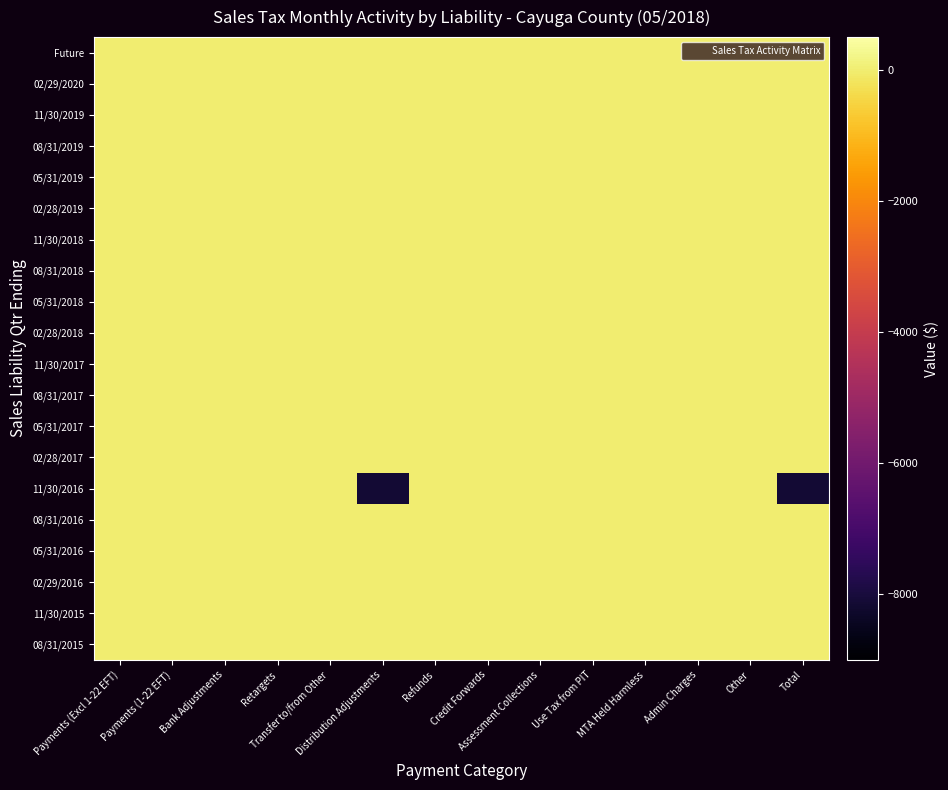

Reading right to left, what are all the values shown in this chart?

Future: Total=0.0	Other=0.0	Admin Charges=0.0	MTA Held Harmless=0.0	Use Tax from PIT=0.0	Assessment Collections=0.0	Credit Forwards=0.0	Refunds=0.0	Distribution Adjustments=0.0	Transfer to/from Other=0.0	Retargets=0.0	Bank Adjustments=0.0	Payments (1-22 EFT)=0.0	Payments (Excl 1-22 EFT)=0.0
02/29/2020: Total=0.0	Other=0.0	Admin Charges=0.0	MTA Held Harmless=0.0	Use Tax from PIT=0.0	Assessment Collections=0.0	Credit Forwards=0.0	Refunds=0.0	Distribution Adjustments=0.0	Transfer to/from Other=0.0	Retargets=0.0	Bank Adjustments=0.0	Payments (1-22 EFT)=0.0	Payments (Excl 1-22 EFT)=0.0
11/30/2019: Total=0.0	Other=0.0	Admin Charges=0.0	MTA Held Harmless=0.0	Use Tax from PIT=0.0	Assessment Collections=0.0	Credit Forwards=0.0	Refunds=0.0	Distribution Adjustments=0.0	Transfer to/from Other=0.0	Retargets=0.0	Bank Adjustments=0.0	Payments (1-22 EFT)=0.0	Payments (Excl 1-22 EFT)=0.0
08/31/2019: Total=0.0	Other=0.0	Admin Charges=0.0	MTA Held Harmless=0.0	Use Tax from PIT=0.0	Assessment Collections=0.0	Credit Forwards=0.0	Refunds=0.0	Distribution Adjustments=0.0	Transfer to/from Other=0.0	Retargets=0.0	Bank Adjustments=0.0	Payments (1-22 EFT)=0.0	Payments (Excl 1-22 EFT)=0.0
05/31/2019: Total=0.0	Other=0.0	Admin Charges=0.0	MTA Held Harmless=0.0	Use Tax from PIT=0.0	Assessment Collections=0.0	Credit Forwards=0.0	Refunds=0.0	Distribution Adjustments=0.0	Transfer to/from Other=0.0	Retargets=0.0	Bank Adjustments=0.0	Payments (1-22 EFT)=0.0	Payments (Excl 1-22 EFT)=0.0
02/28/2019: Total=0.0	Other=0.0	Admin Charges=0.0	MTA Held Harmless=0.0	Use Tax from PIT=0.0	Assessment Collections=0.0	Credit Forwards=0.0	Refunds=0.0	Distribution Adjustments=0.0	Transfer to/from Other=0.0	Retargets=0.0	Bank Adjustments=0.0	Payments (1-22 EFT)=0.0	Payments (Excl 1-22 EFT)=0.0
11/30/2018: Total=0.0	Other=0.0	Admin Charges=0.0	MTA Held Harmless=0.0	Use Tax from PIT=0.0	Assessment Collections=0.0	Credit Forwards=0.0	Refunds=0.0	Distribution Adjustments=0.0	Transfer to/from Other=0.0	Retargets=0.0	Bank Adjustments=0.0	Payments (1-22 EFT)=0.0	Payments (Excl 1-22 EFT)=0.0
08/31/2018: Total=0.0	Other=0.0	Admin Charges=0.0	MTA Held Harmless=0.0	Use Tax from PIT=0.0	Assessment Collections=0.0	Credit Forwards=0.0	Refunds=0.0	Distribution Adjustments=0.0	Transfer to/from Other=0.0	Retargets=0.0	Bank Adjustments=0.0	Payments (1-22 EFT)=0.0	Payments (Excl 1-22 EFT)=0.0
05/31/2018: Total=0.0	Other=0.0	Admin Charges=0.0	MTA Held Harmless=0.0	Use Tax from PIT=0.0	Assessment Collections=0.0	Credit Forwards=0.0	Refunds=0.0	Distribution Adjustments=0.0	Transfer to/from Other=0.0	Retargets=0.0	Bank Adjustments=0.0	Payments (1-22 EFT)=0.0	Payments (Excl 1-22 EFT)=0.0
02/28/2018: Total=0.0	Other=0.0	Admin Charges=0.0	MTA Held Harmless=0.0	Use Tax from PIT=0.0	Assessment Collections=0.0	Credit Forwards=0.0	Refunds=0.0	Distribution Adjustments=0.0	Transfer to/from Other=0.0	Retargets=0.0	Bank Adjustments=0.0	Payments (1-22 EFT)=0.0	Payments (Excl 1-22 EFT)=0.0
11/30/2017: Total=0.0	Other=0.0	Admin Charges=0.0	MTA Held Harmless=0.0	Use Tax from PIT=0.0	Assessment Collections=0.0	Credit Forwards=0.0	Refunds=0.0	Distribution Adjustments=0.0	Transfer to/from Other=0.0	Retargets=0.0	Bank Adjustments=0.0	Payments (1-22 EFT)=0.0	Payments (Excl 1-22 EFT)=0.0
08/31/2017: Total=0.0	Other=0.0	Admin Charges=0.0	MTA Held Harmless=0.0	Use Tax from PIT=0.0	Assessment Collections=0.0	Credit Forwards=0.0	Refunds=0.0	Distribution Adjustments=0.0	Transfer to/from Other=0.0	Retargets=0.0	Bank Adjustments=0.0	Payments (1-22 EFT)=0.0	Payments (Excl 1-22 EFT)=0.0
05/31/2017: Total=0.0	Other=0.0	Admin Charges=0.0	MTA Held Harmless=0.0	Use Tax from PIT=0.0	Assessment Collections=0.0	Credit Forwards=0.0	Refunds=0.0	Distribution Adjustments=0.0	Transfer to/from Other=0.0	Retargets=0.0	Bank Adjustments=0.0	Payments (1-22 EFT)=0.0	Payments (Excl 1-22 EFT)=0.0
02/28/2017: Total=0.0	Other=0.0	Admin Charges=0.0	MTA Held Harmless=0.0	Use Tax from PIT=0.0	Assessment Collections=0.0	Credit Forwards=0.0	Refunds=0.0	Distribution Adjustments=0.0	Transfer to/from Other=0.0	Retargets=0.0	Bank Adjustments=0.0	Payments (1-22 EFT)=0.0	Payments (Excl 1-22 EFT)=0.0
11/30/2016: Total=-8140.9	Other=0.0	Admin Charges=0.0	MTA Held Harmless=0.0	Use Tax from PIT=0.0	Assessment Collections=0.0	Credit Forwards=0.0	Refunds=0.0	Distribution Adjustments=-8140.9	Transfer to/from Other=0.0	Retargets=0.0	Bank Adjustments=0.0	Payments (1-22 EFT)=0.0	Payments (Excl 1-22 EFT)=0.0
08/31/2016: Total=0.0	Other=0.0	Admin Charges=0.0	MTA Held Harmless=0.0	Use Tax from PIT=0.0	Assessment Collections=0.0	Credit Forwards=0.0	Refunds=0.0	Distribution Adjustments=0.0	Transfer to/from Other=0.0	Retargets=0.0	Bank Adjustments=0.0	Payments (1-22 EFT)=0.0	Payments (Excl 1-22 EFT)=0.0
05/31/2016: Total=0.0	Other=0.0	Admin Charges=0.0	MTA Held Harmless=0.0	Use Tax from PIT=0.0	Assessment Collections=0.0	Credit Forwards=0.0	Refunds=0.0	Distribution Adjustments=0.0	Transfer to/from Other=0.0	Retargets=0.0	Bank Adjustments=0.0	Payments (1-22 EFT)=0.0	Payments (Excl 1-22 EFT)=0.0
02/29/2016: Total=0.0	Other=0.0	Admin Charges=0.0	MTA Held Harmless=0.0	Use Tax from PIT=0.0	Assessment Collections=0.0	Credit Forwards=0.0	Refunds=0.0	Distribution Adjustments=0.0	Transfer to/from Other=0.0	Retargets=0.0	Bank Adjustments=0.0	Payments (1-22 EFT)=0.0	Payments (Excl 1-22 EFT)=0.0
11/30/2015: Total=0.0	Other=0.0	Admin Charges=0.0	MTA Held Harmless=0.0	Use Tax from PIT=0.0	Assessment Collections=0.0	Credit Forwards=0.0	Refunds=0.0	Distribution Adjustments=0.0	Transfer to/from Other=0.0	Retargets=0.0	Bank Adjustments=0.0	Payments (1-22 EFT)=0.0	Payments (Excl 1-22 EFT)=0.0
08/31/2015: Total=0.0	Other=0.0	Admin Charges=0.0	MTA Held Harmless=0.0	Use Tax from PIT=0.0	Assessment Collections=0.0	Credit Forwards=0.0	Refunds=0.0	Distribution Adjustments=0.0	Transfer to/from Other=0.0	Retargets=0.0	Bank Adjustments=0.0	Payments (1-22 EFT)=0.0	Payments (Excl 1-22 EFT)=0.0